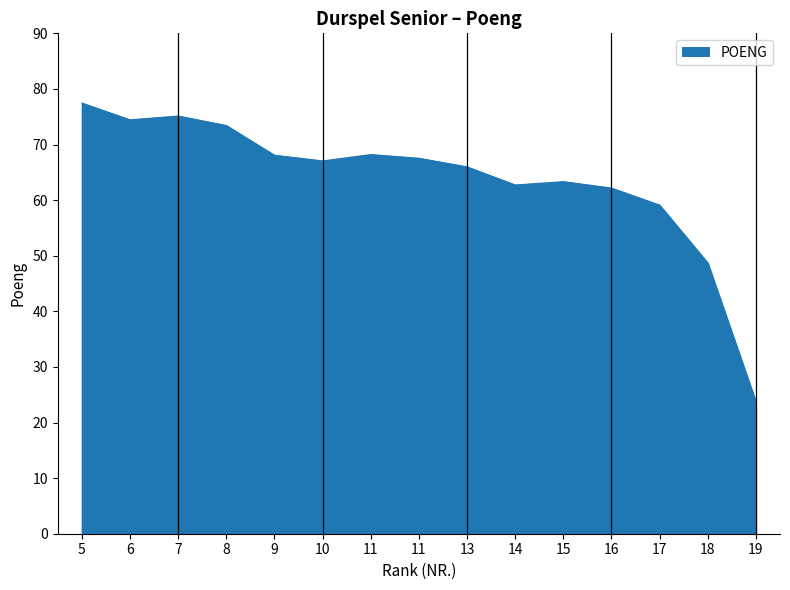

What is the change in value from 9 to 19?

-44.4